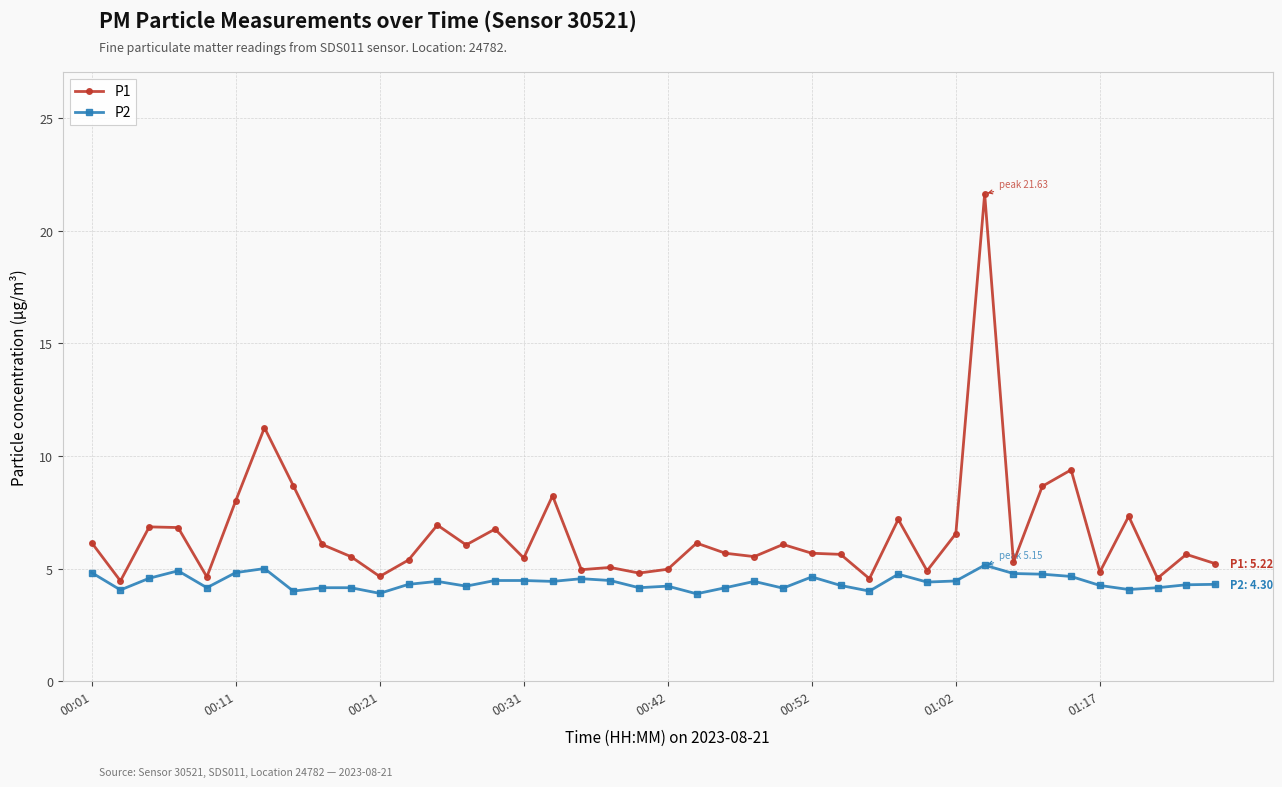

Which series has the widest spread of values?

P1